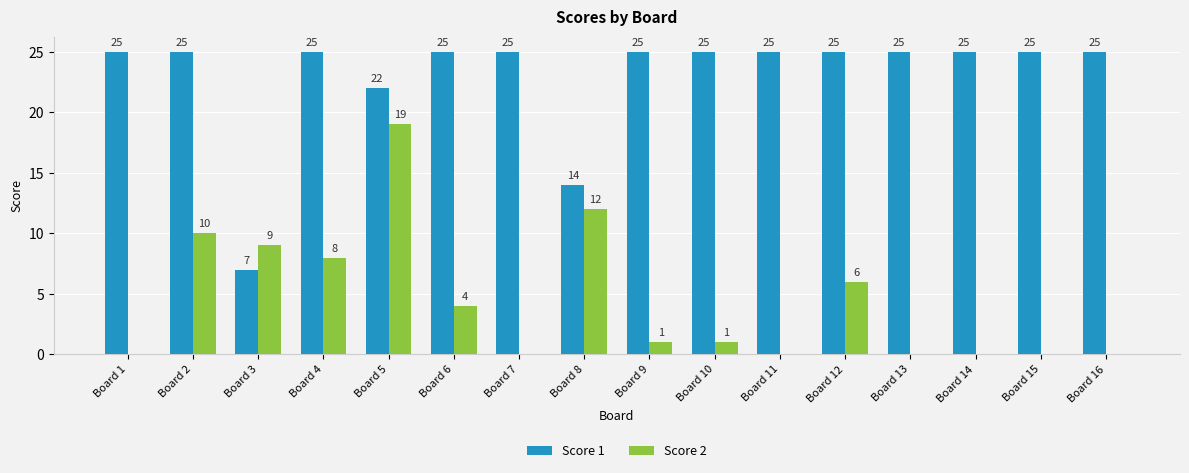

How many series are shown in this chart?

2